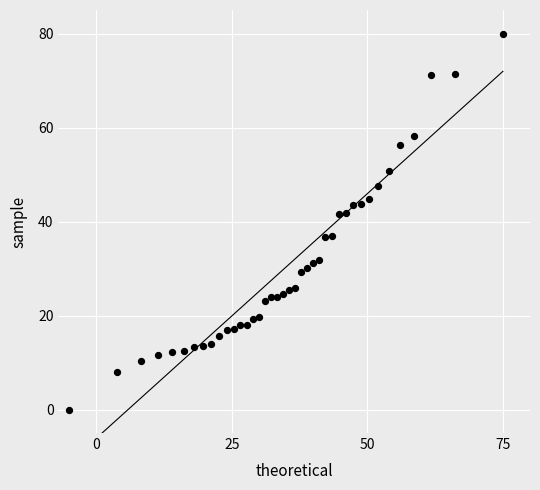

What is the range of X values (max minus min)?

80.0